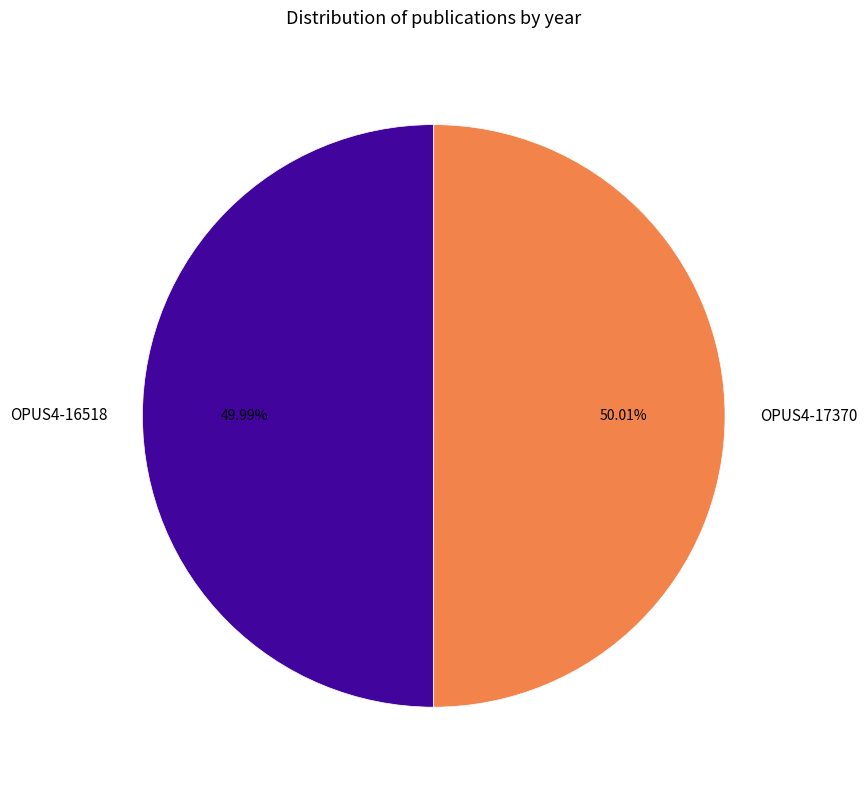

To the nearest percent, what is the combined percentage of OPUS4-17370 and OPUS4-16518?

100%